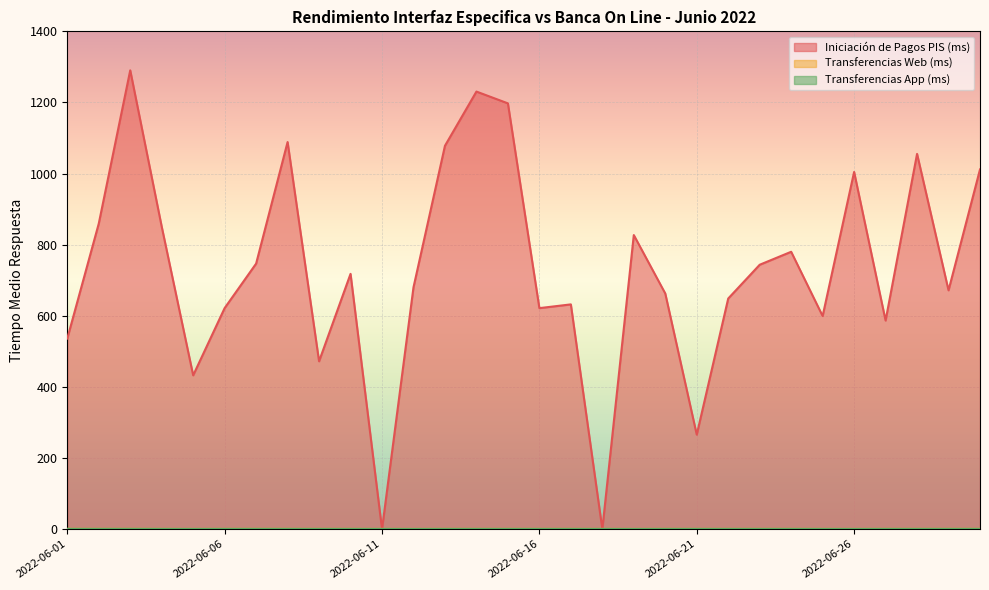

How many Transferencias App (ms) values are between 0 and 1?

30